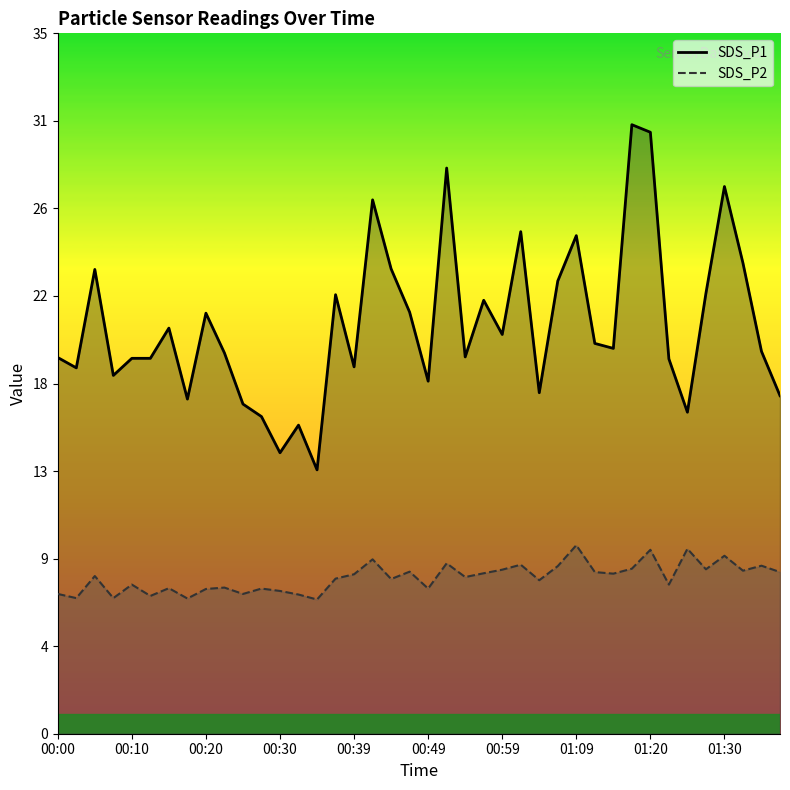

What is the total value across all series at 00:25?

23.6